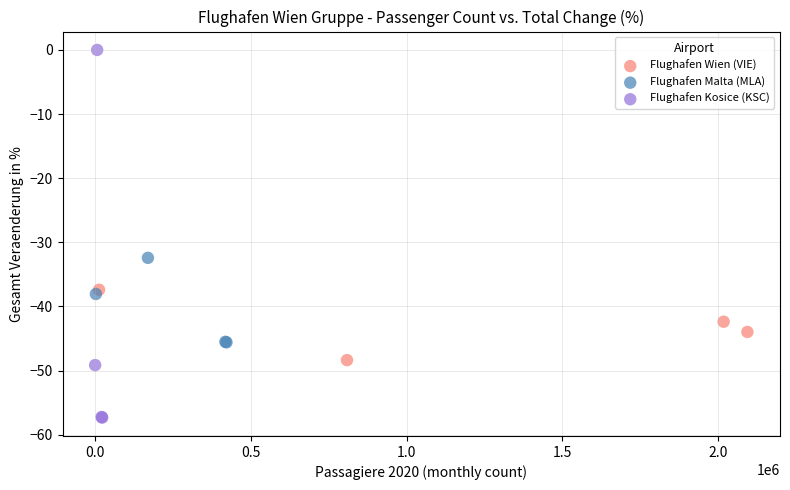

Which series has the largest Y range (max minus min)?

Flughafen Kosice (KSC)